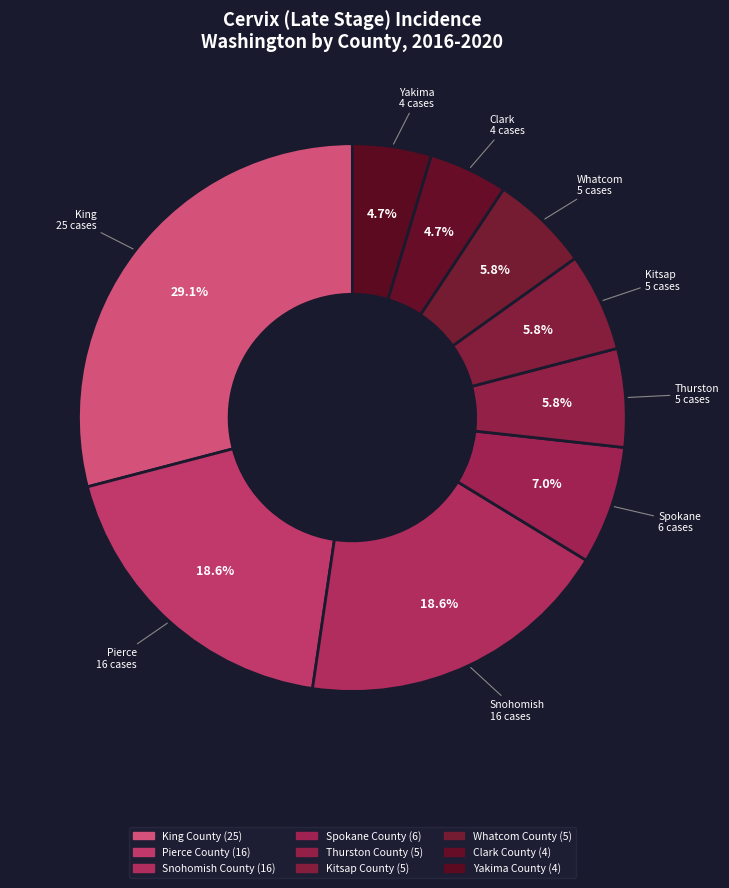

Which slice is the smallest?

Clark County